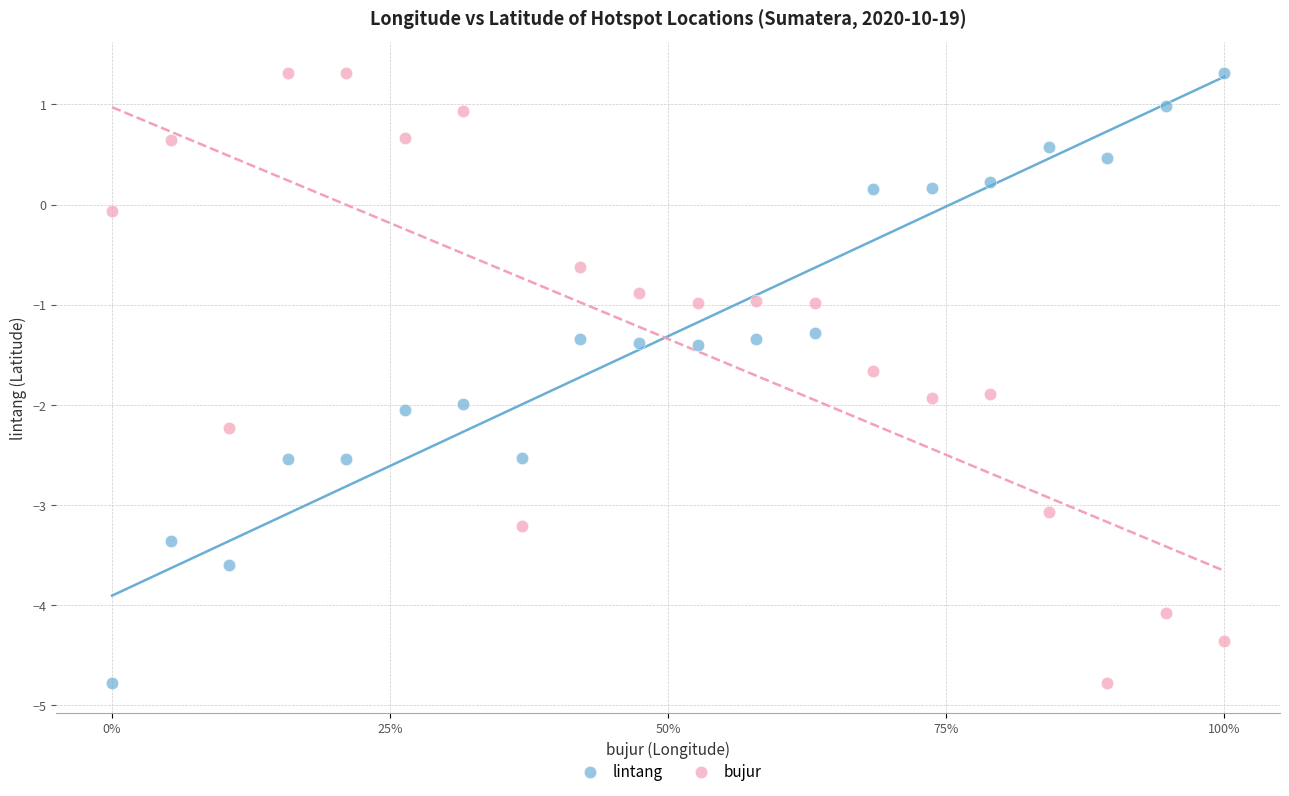

What is the X range (max minus min) for the scatter plot?

1.0